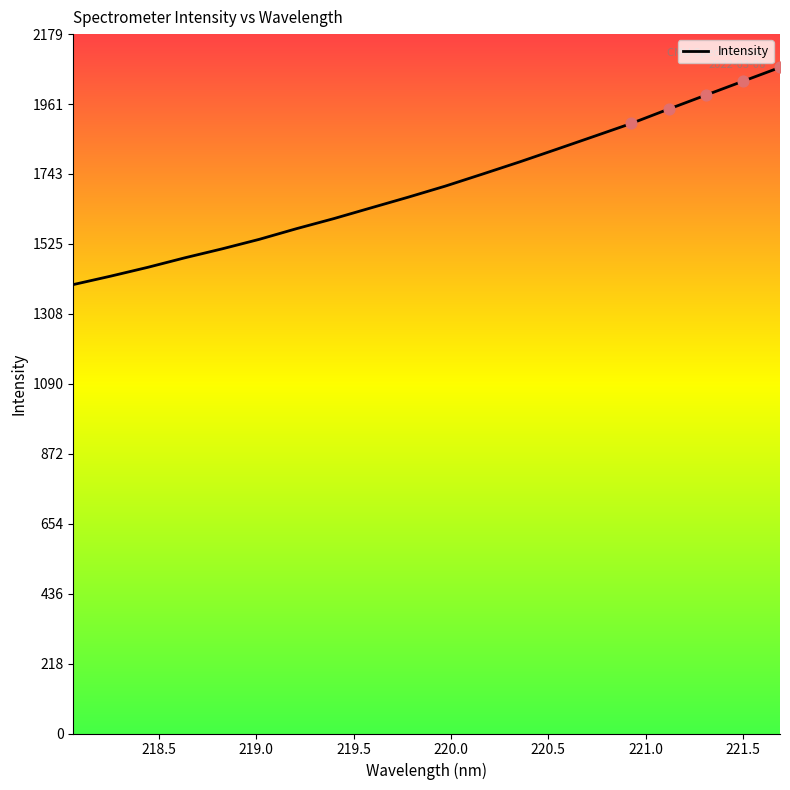

What is the difference between the maximum and minimum values?

676.7